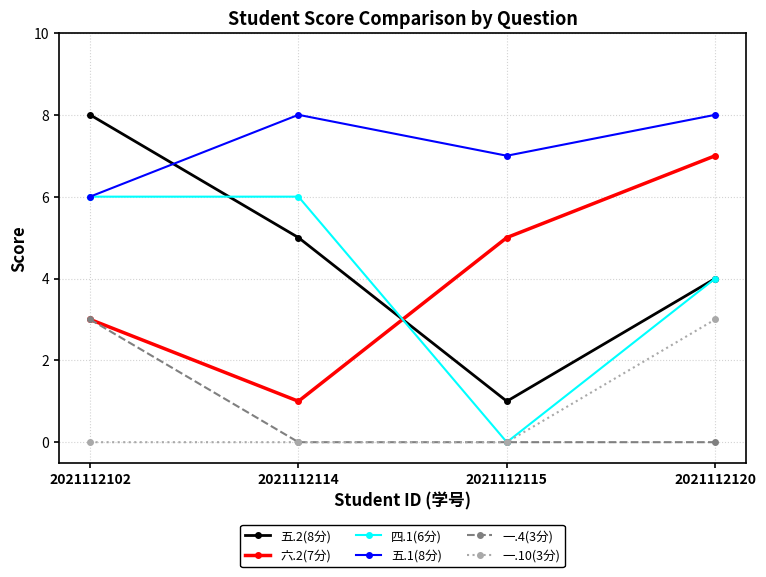

What is the maximum value shown in the chart?

8